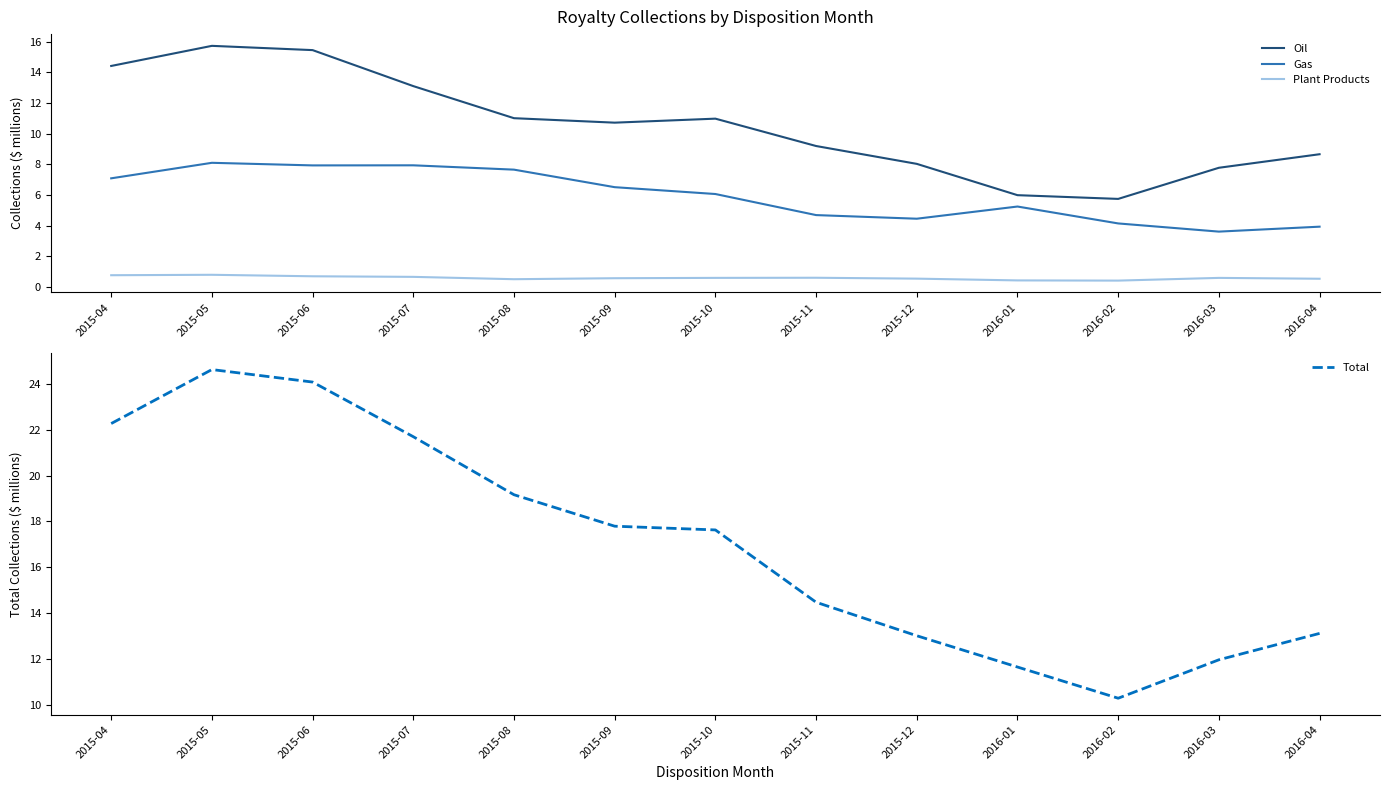

What position from the left is 2015-05?

2